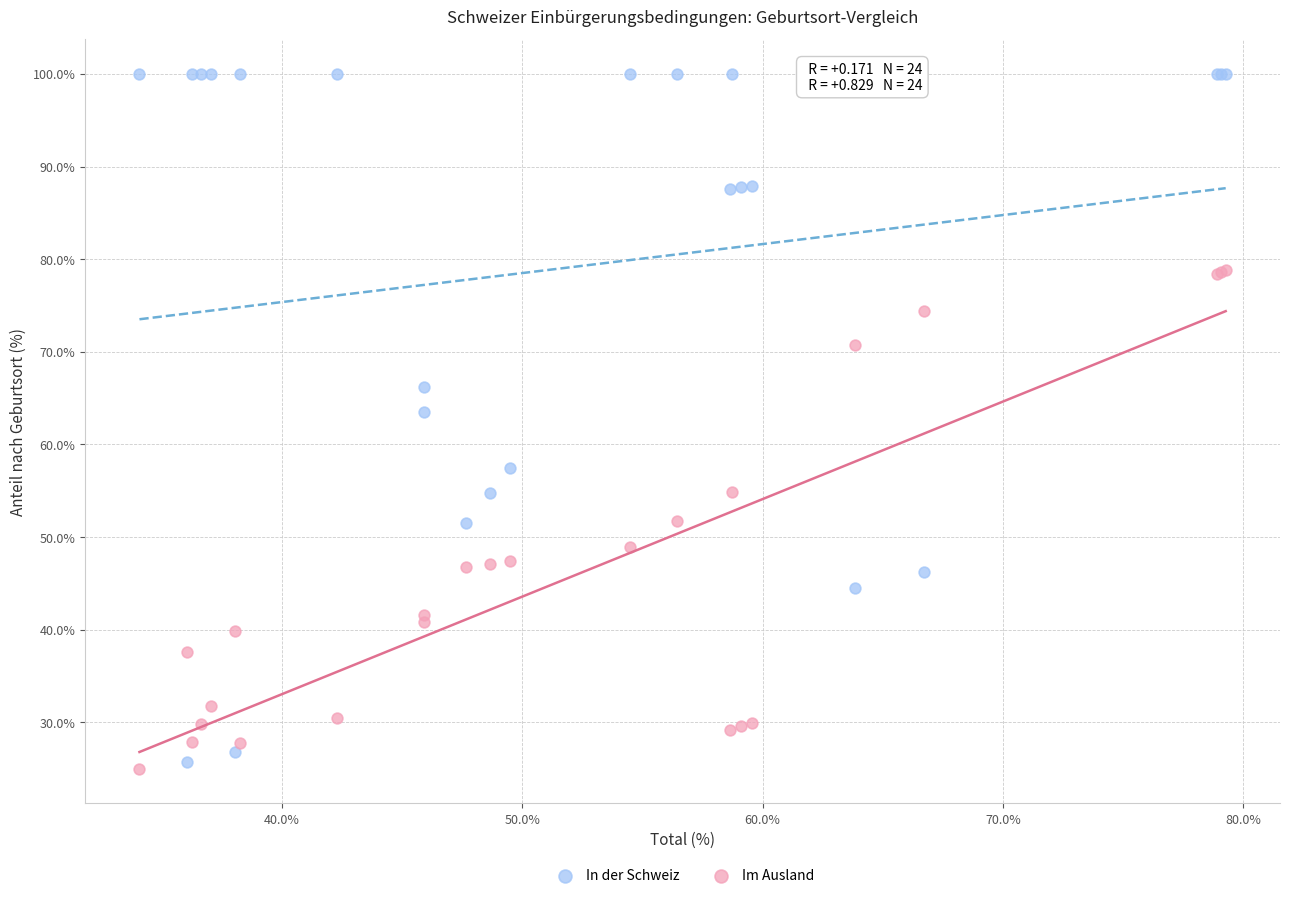

In the In der Schweiz series, what Y value is closest to 62?

63.5